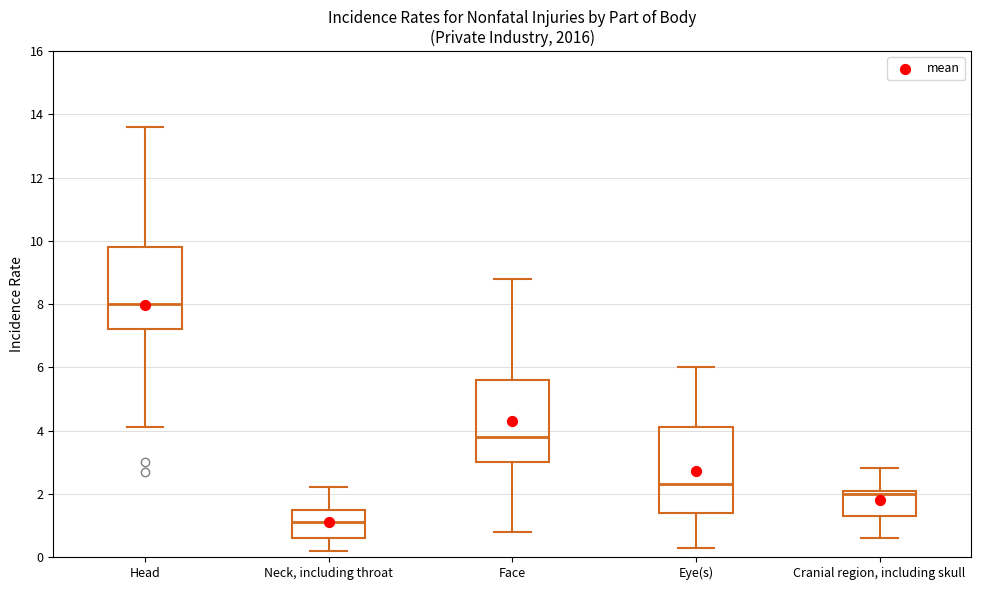

Where is the lower edge of the box for Cranial region, including skull on the y-axis? The values are not printed on the chart, so give them approximately, as read against the axis.

1.4